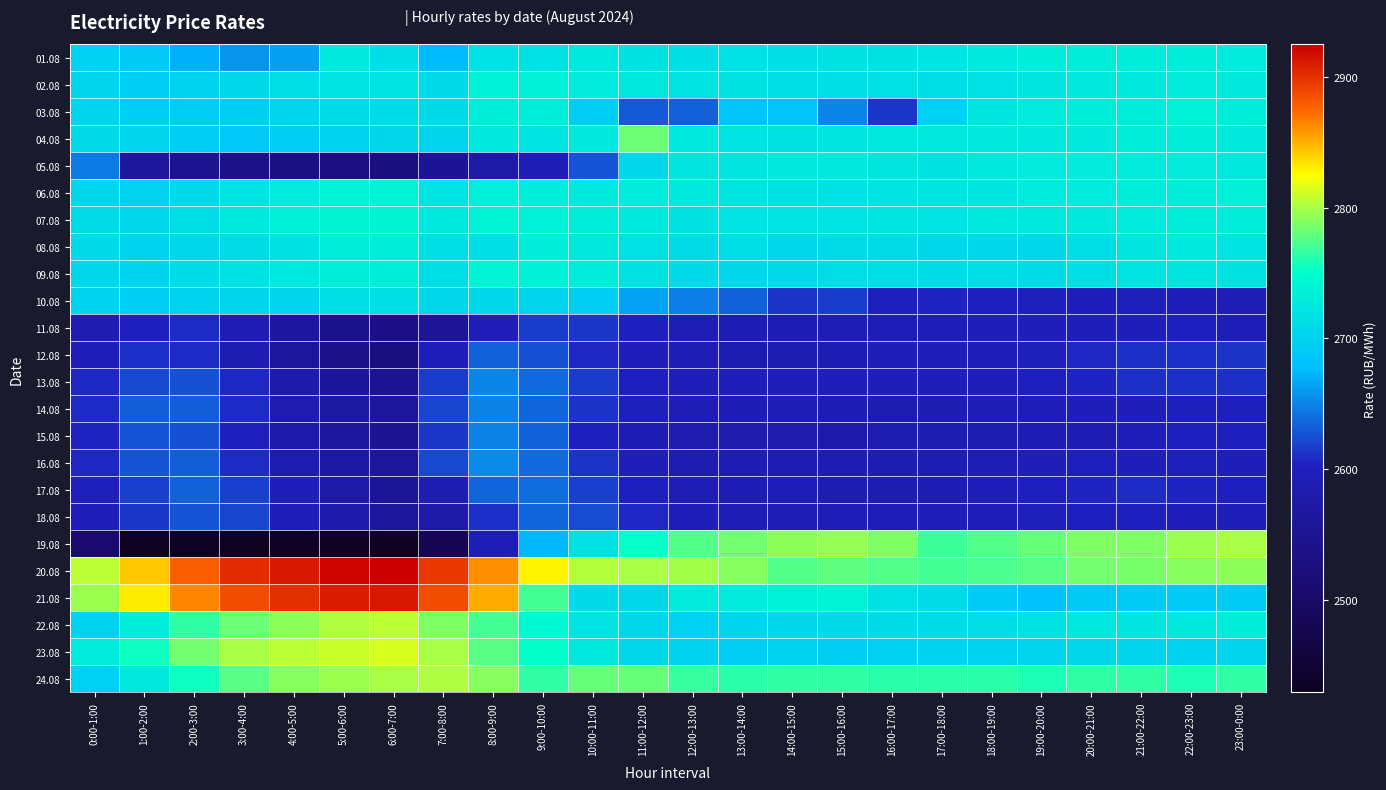

What is the spread (max minus min) of values at 6:00-7:00?

495.9